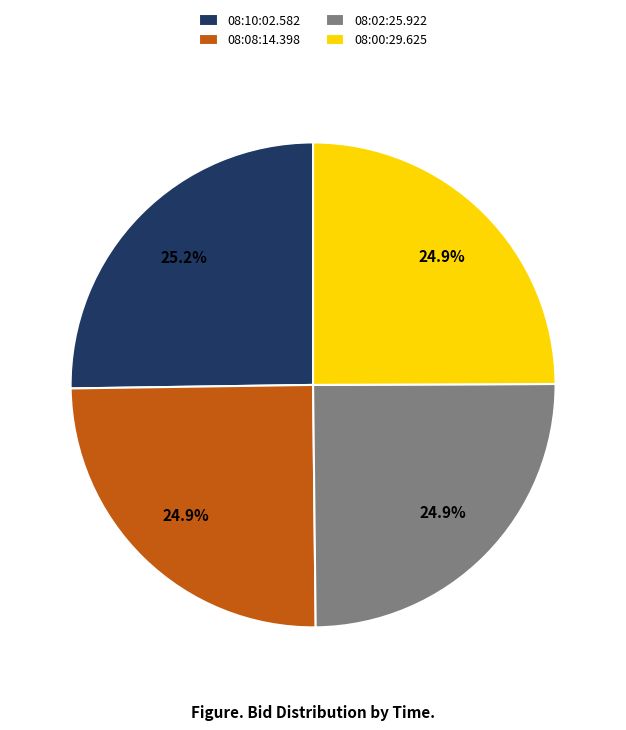

What percentage is NOT represented by 08:08:14.398?

75.1%